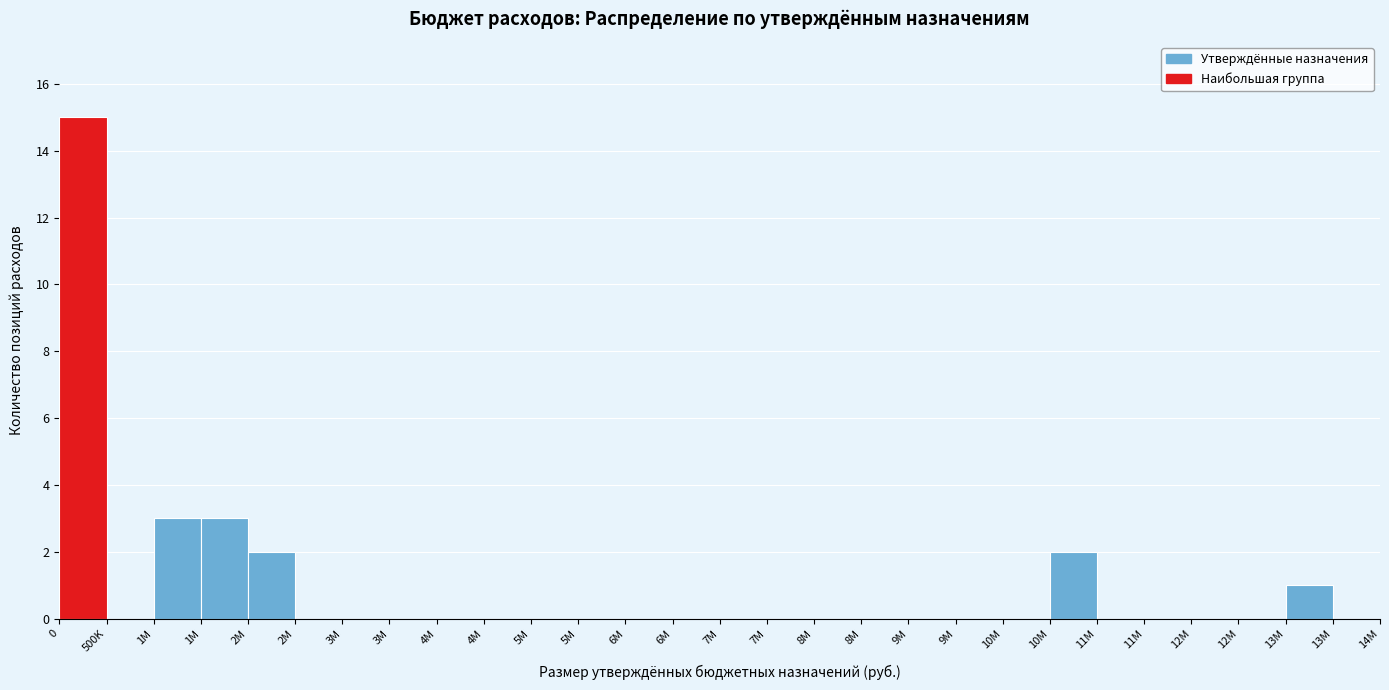

Are the bars horizontal?

No